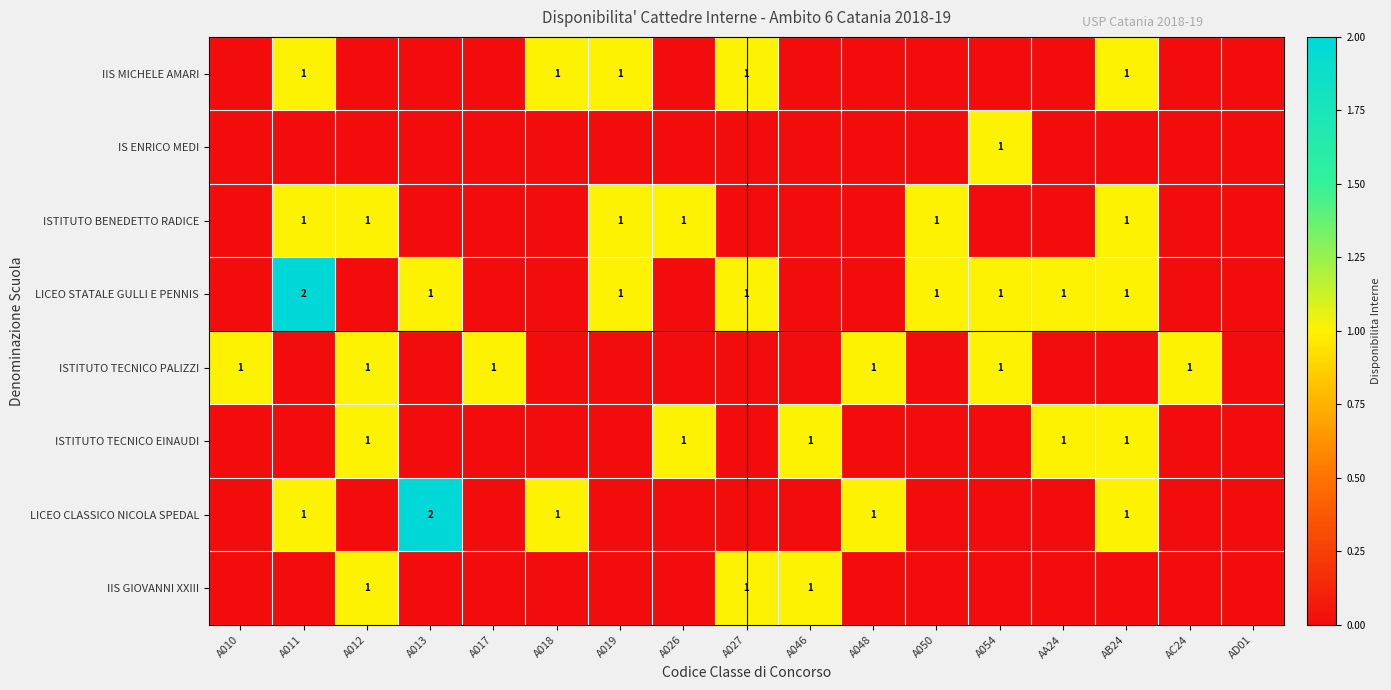

What is the greatest value displayed?

2